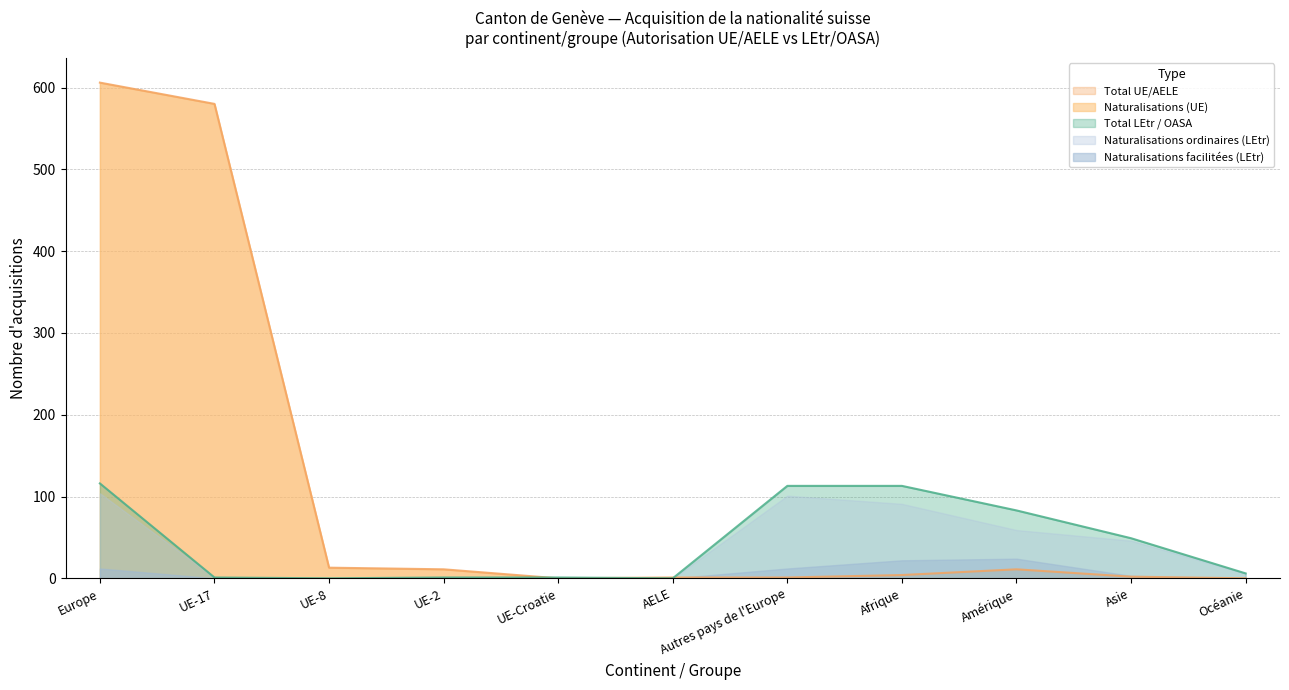

Between which two adjacent categories do Total UE/AELE and Total LEtr / OASA first intersect?

UE-2 and UE-Croatie